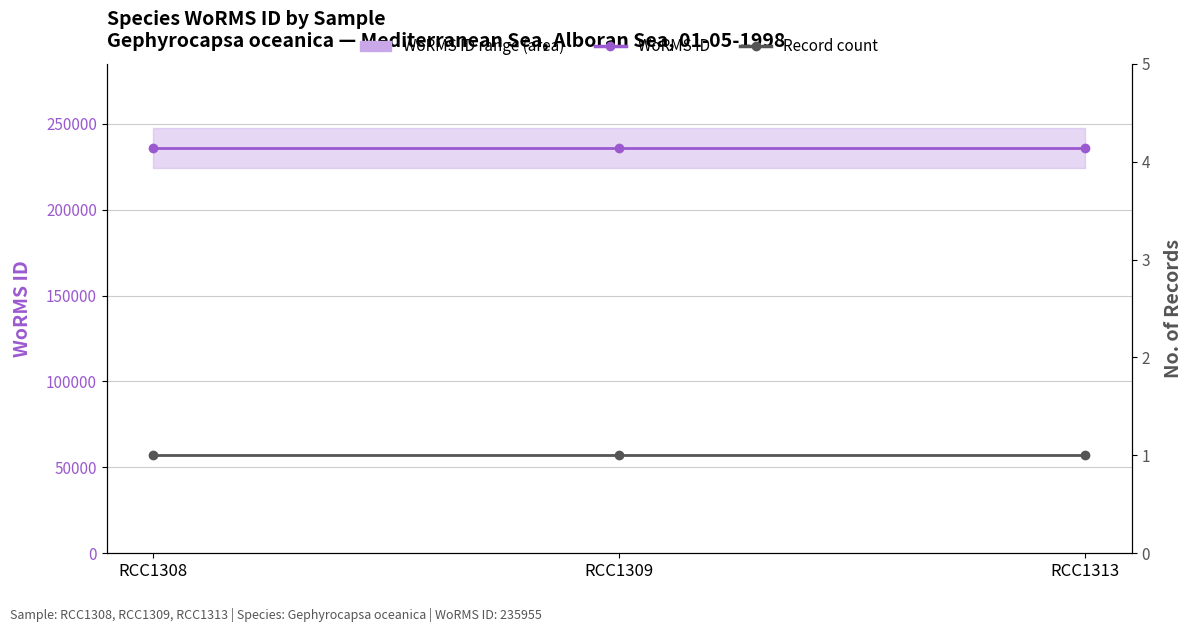

Reading left to right, what are all the values shown in this chart?

WoRMS ID: RCC1308=235955	RCC1309=235955	RCC1313=235955
Record count: RCC1308=1	RCC1309=1	RCC1313=1